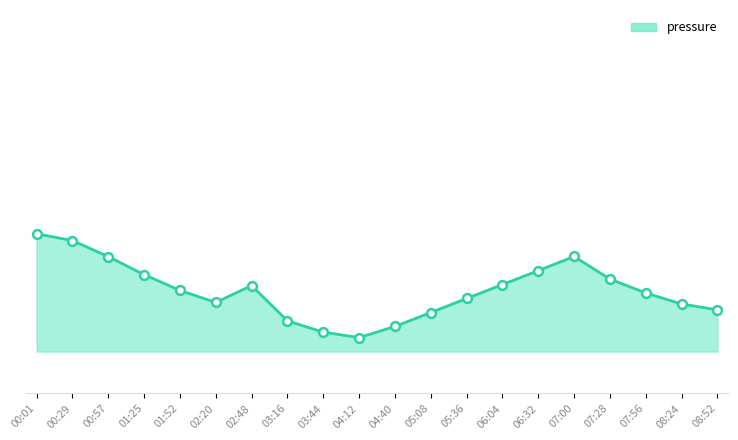

Between 04:12 and 08:24, which is larger?

08:24